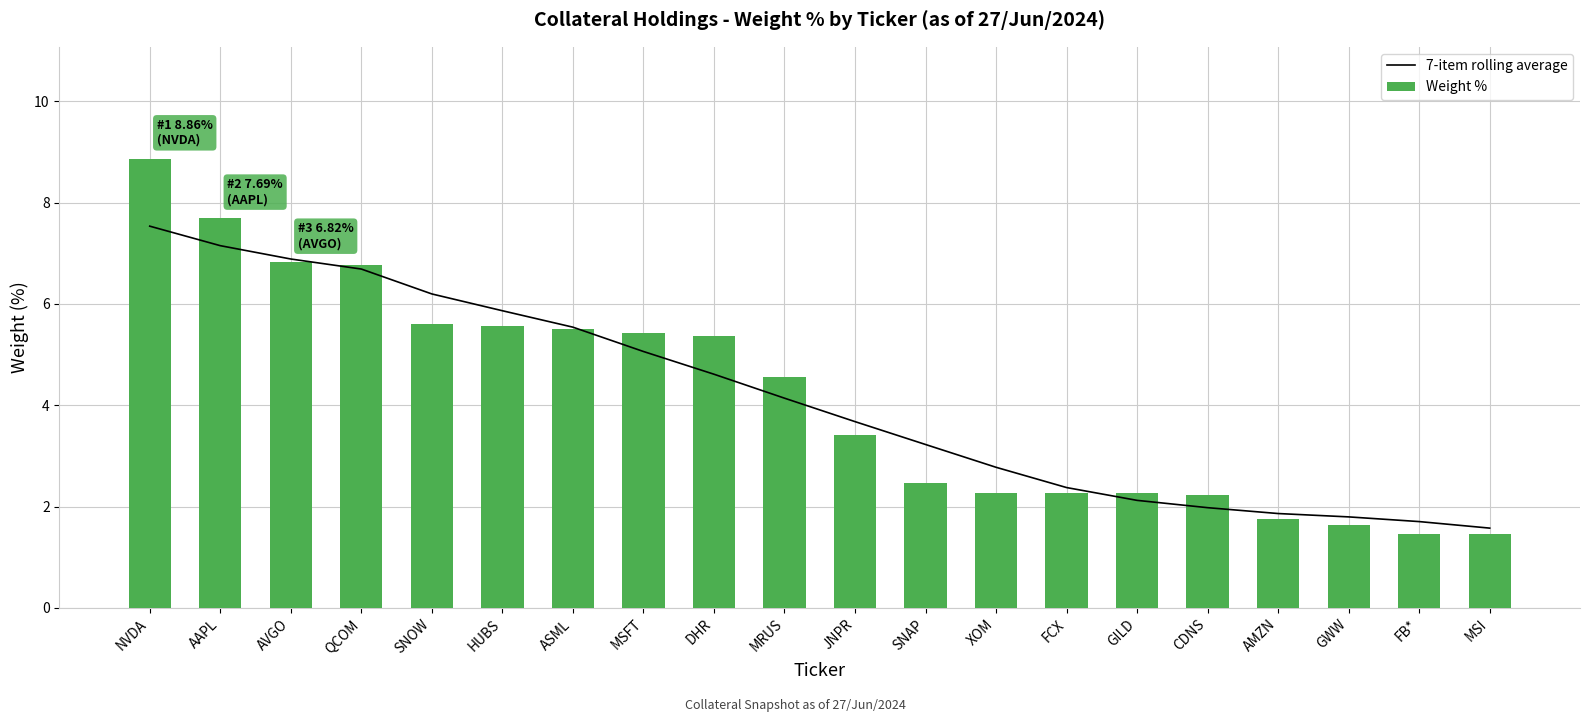

What is the average value of the 7-item rolling average series?

4.1